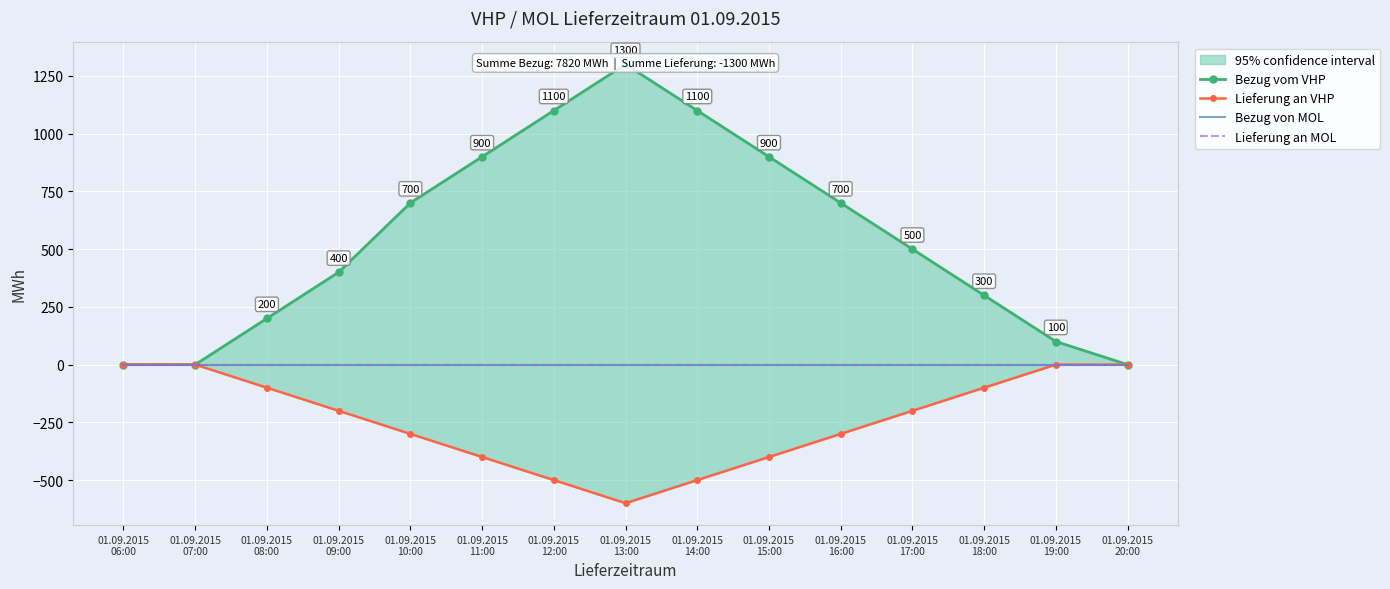

True or false: Bezug von MOL has more than 1 interior local peaks.

False